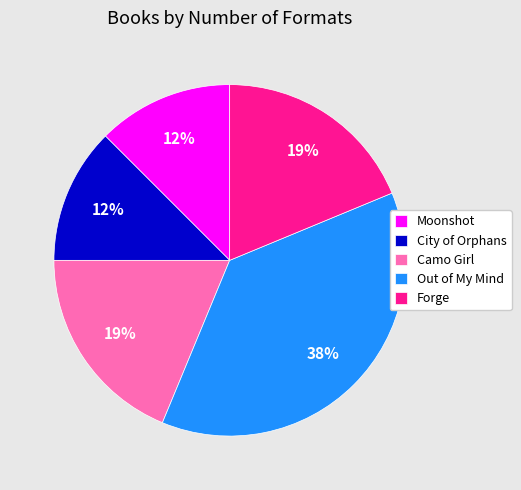

What is the largest slice in the pie chart?

Out of My Mind